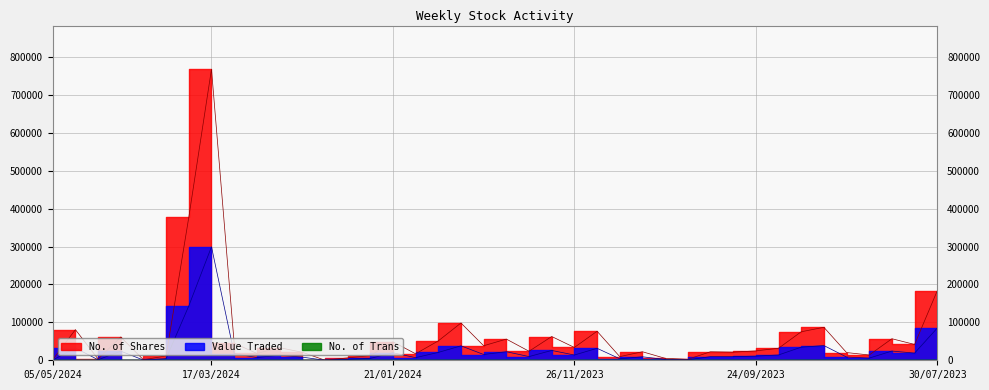

What is the average value of the No. of Trans series?

46